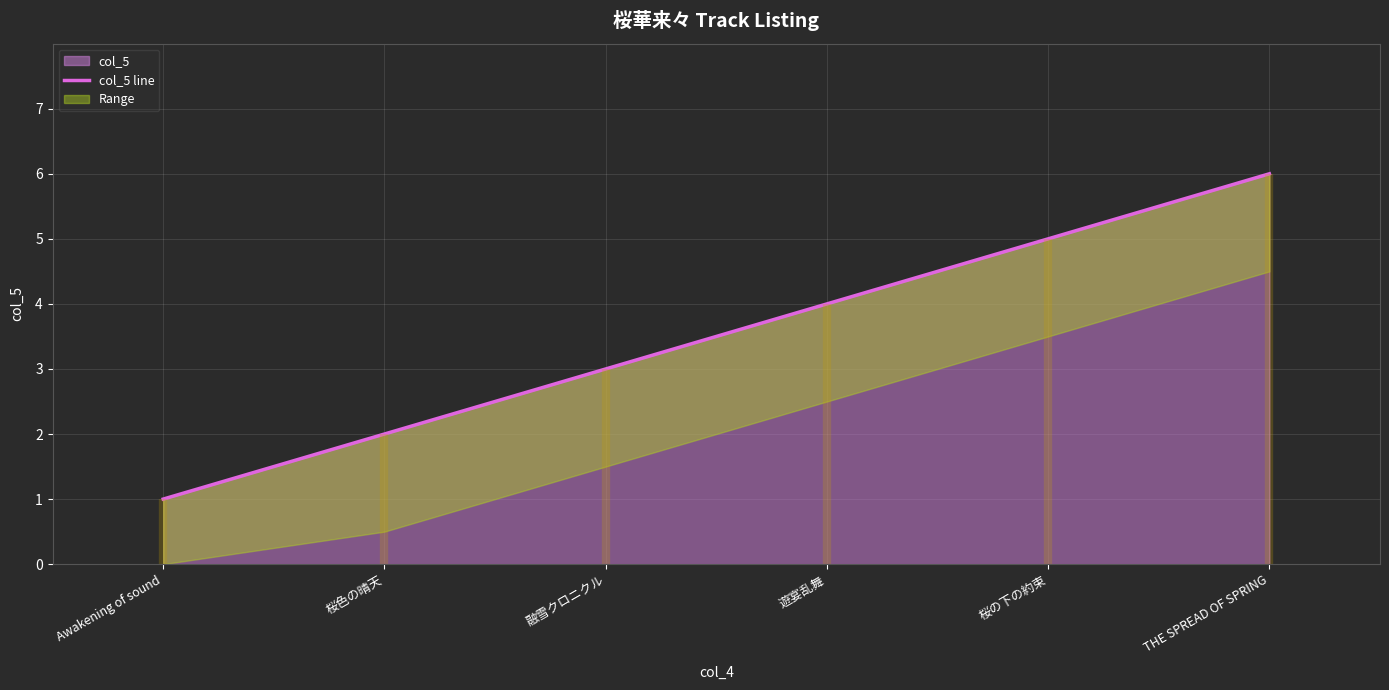

What is the difference between the maximum and second lowest values?

4